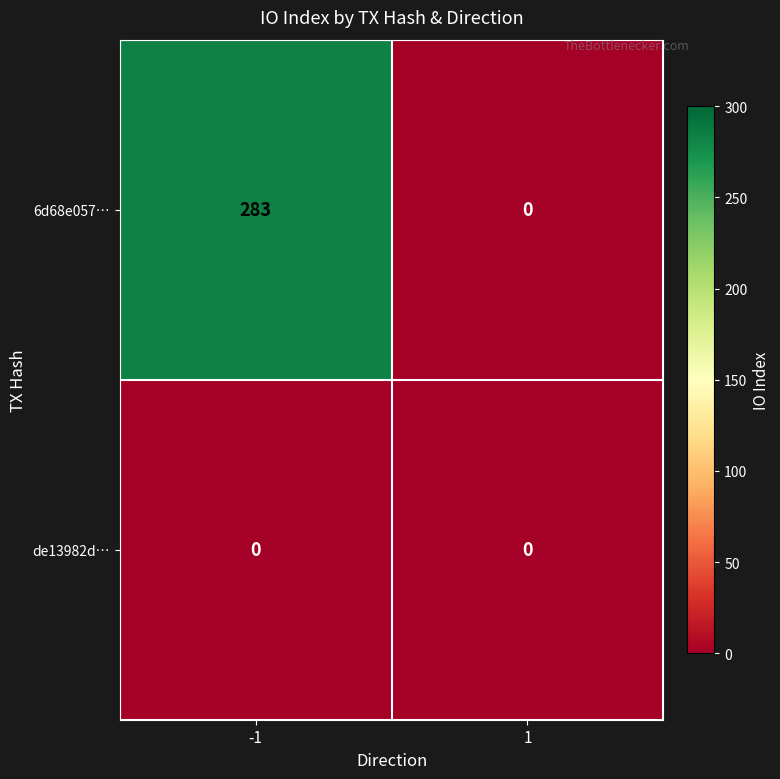

What is the maximum value shown in the chart?

283